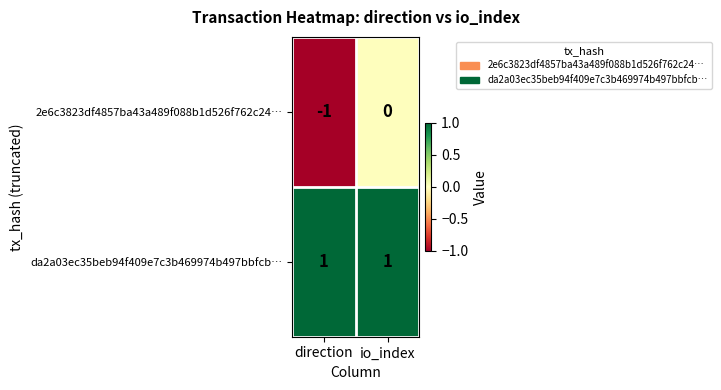

Reading right to left, list all the values displayed in this chart.

2e6c3823df4857ba43a489f088b1d526f762c24…: 0	-1
da2a03ec35beb94f409e7c3b469974b497bbfcb…: 1	1